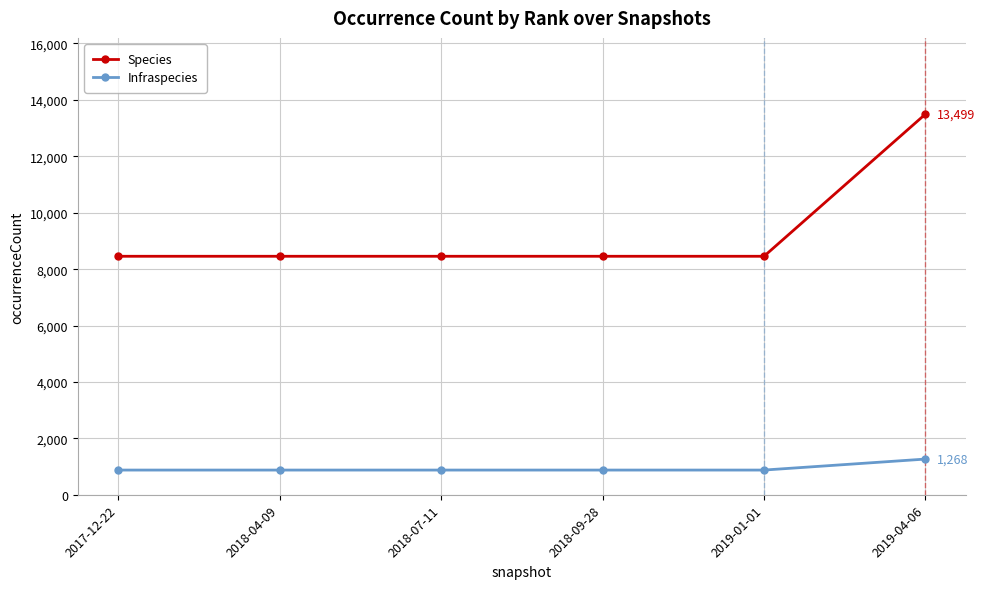

True or false: Infraspecies and Species cross at least once.

False